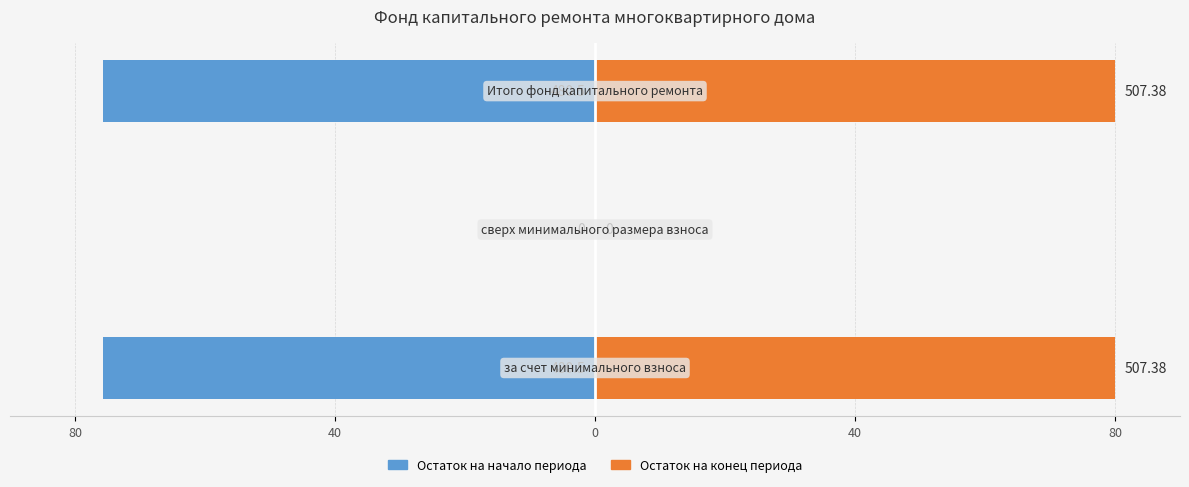

Rank the series at 40 from lowest to highest value.

Остаток на начало периода, Остаток на конец периода